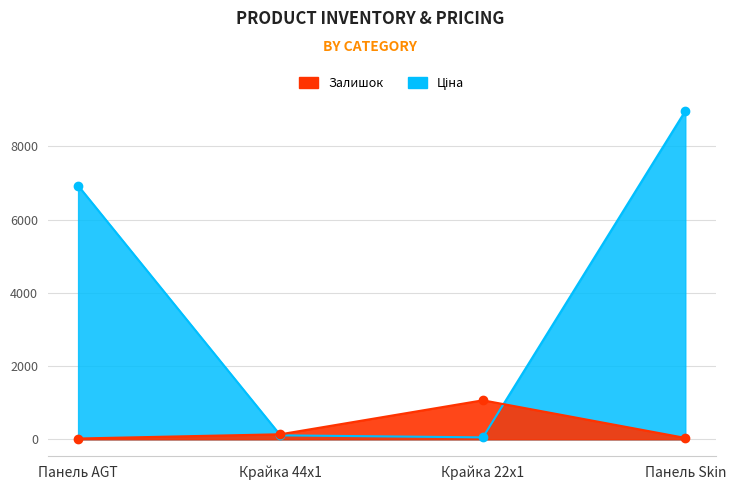

What is the approximate value of Ціна at Крайка 44x1?

109.0